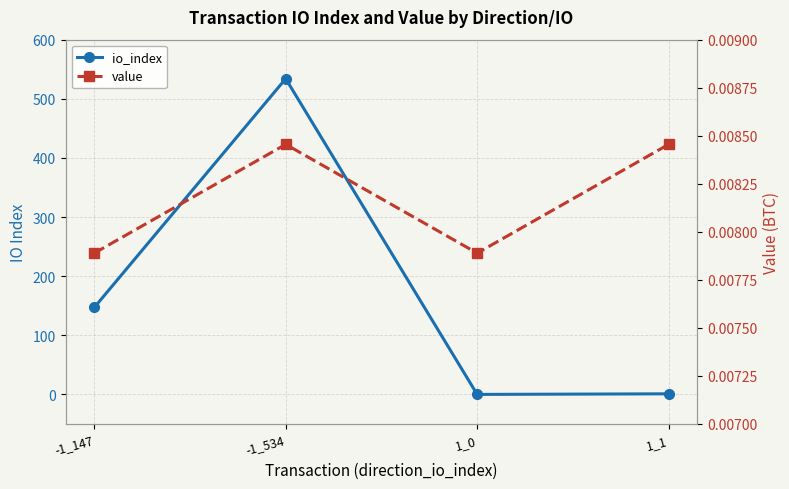

What is the spread (max minus min) of values at 1_1?

1.0